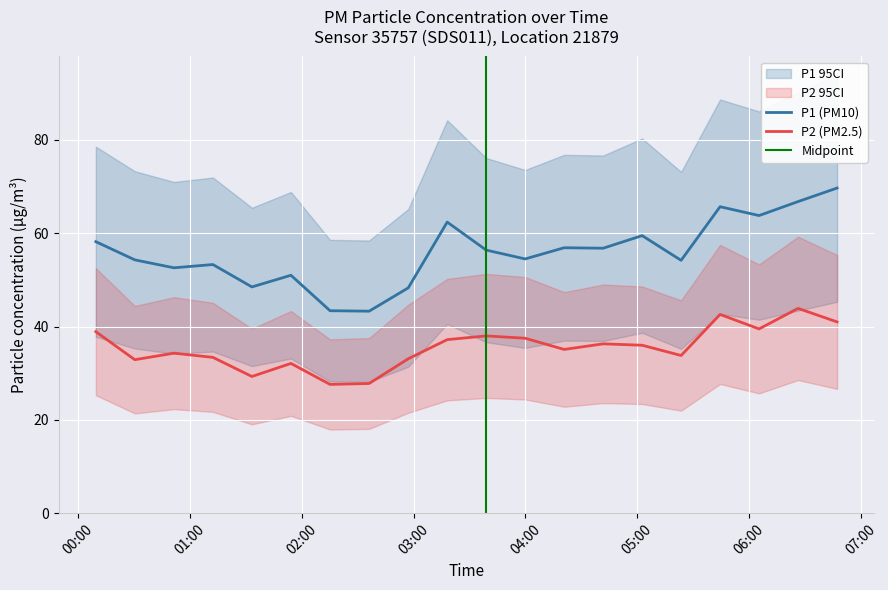

Reading left to right, what are all the values shown in this chart?

P1: 58.2	54.3	52.6	53.3	48.5	51.0	43.4	43.3	48.3	62.4	56.4	54.5	56.9	56.8	59.5	54.2	65.7	63.8	66.8	69.7
P2: 38.9	32.9	34.3	33.4	29.3	32.1	27.6	27.8	33.1	37.2	38.0	37.5	35.1	36.3	36.0	33.8	42.6	39.5	43.9	41.0